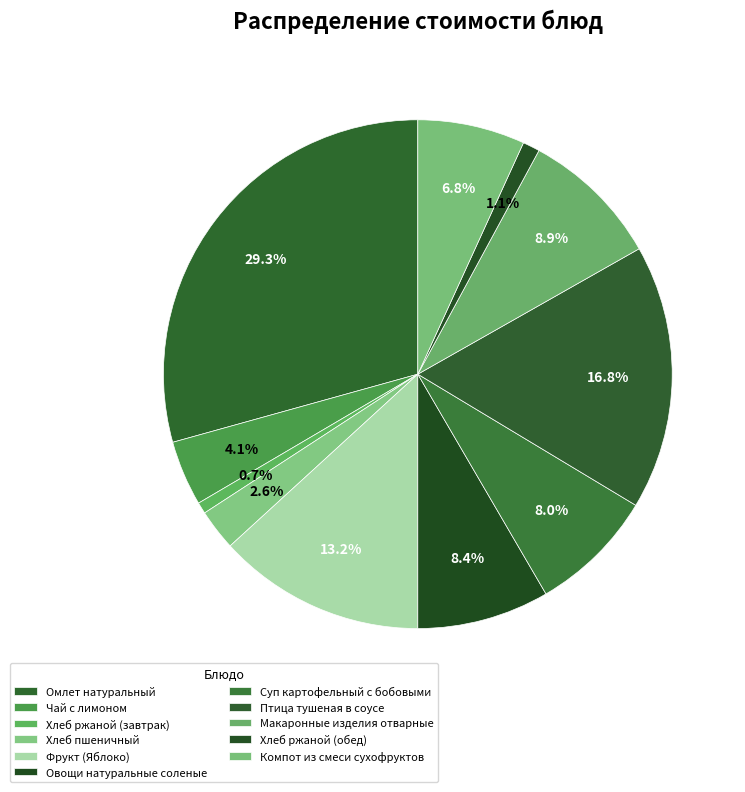

Count the number of slices in the pie.

11